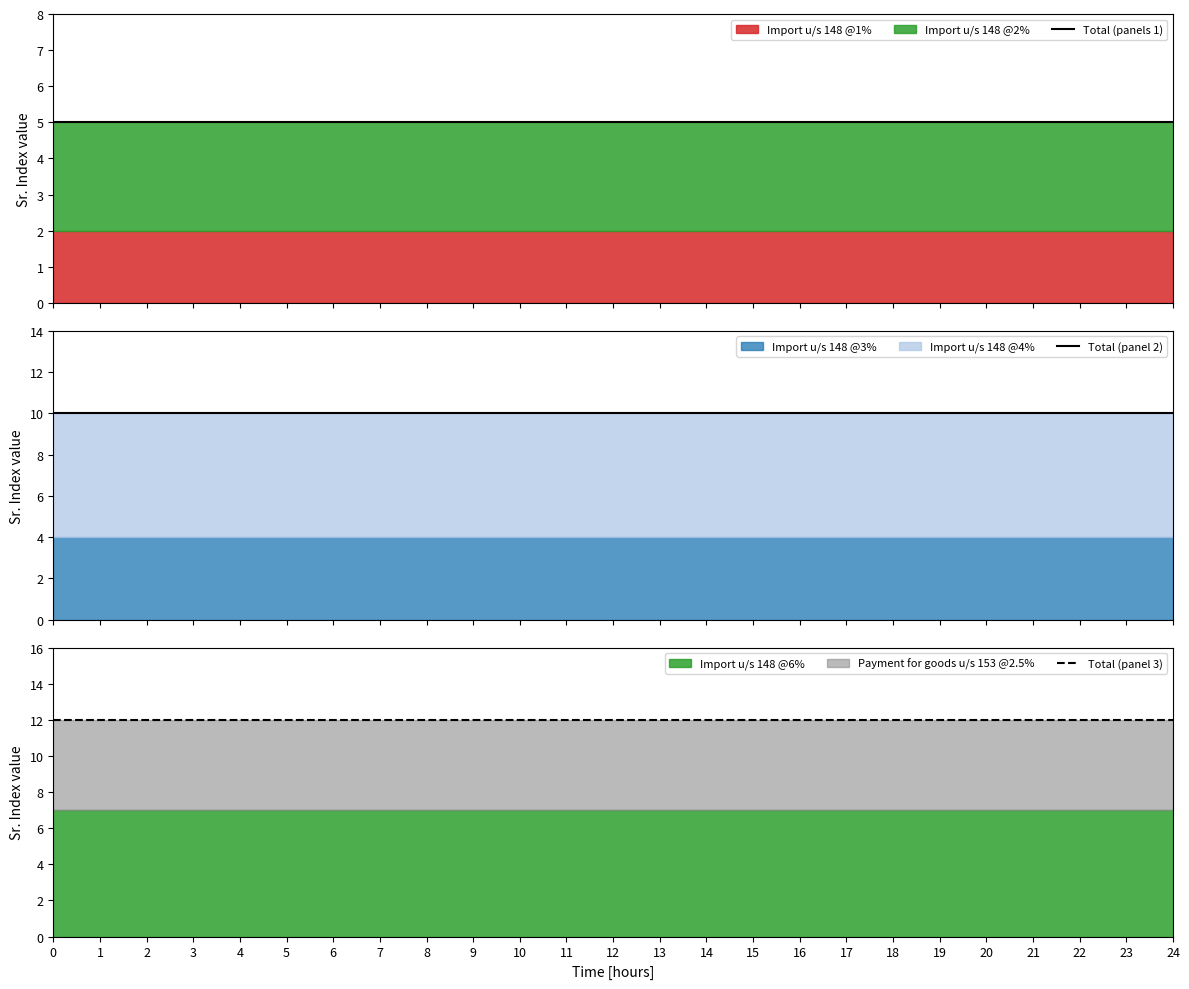

The Total (panel 3) series shows 5 at 16. True or false?

False